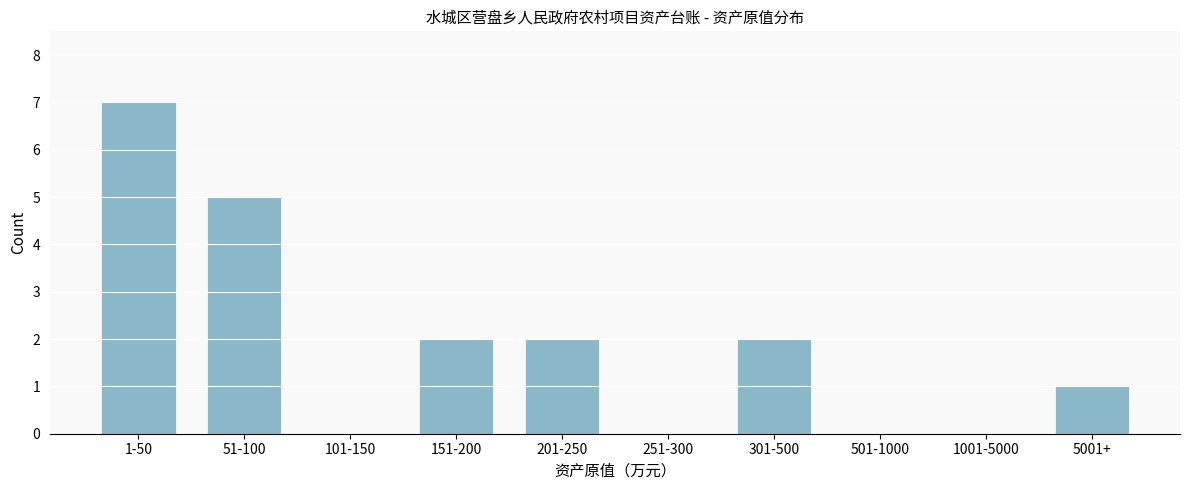

Reading right to left, extract all data points from this chart.

5001+=1	1001-5000=0	501-1000=0	301-500=2	251-300=0	201-250=2	151-200=2	101-150=0	51-100=5	1-50=7